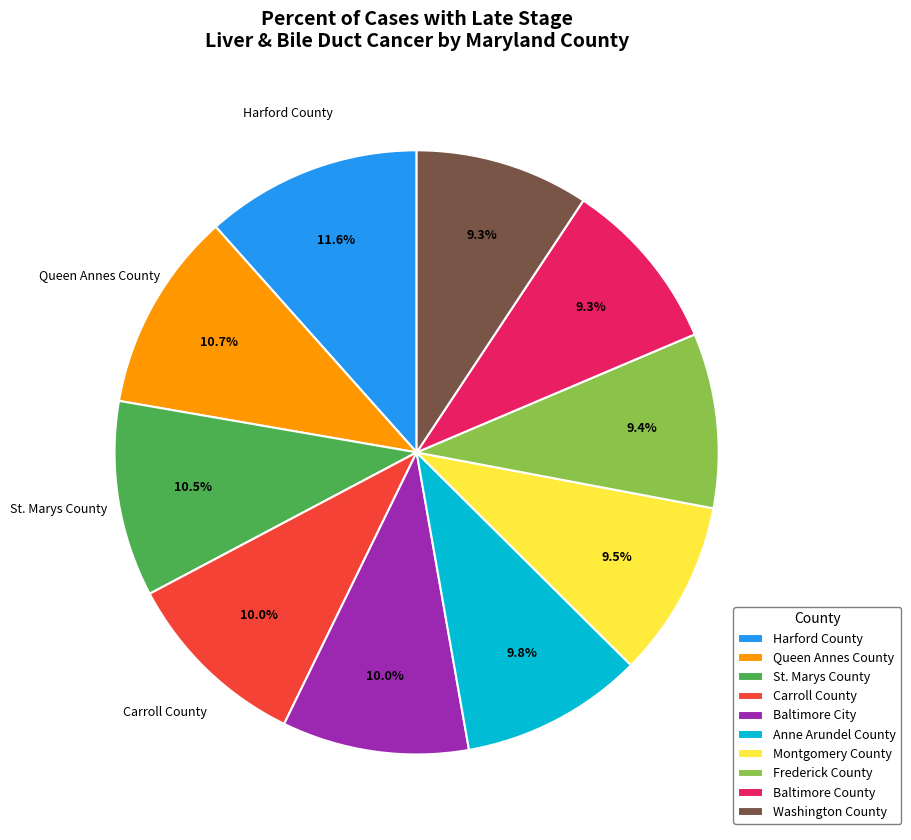

Which category has the biggest portion of the pie?

Harford County